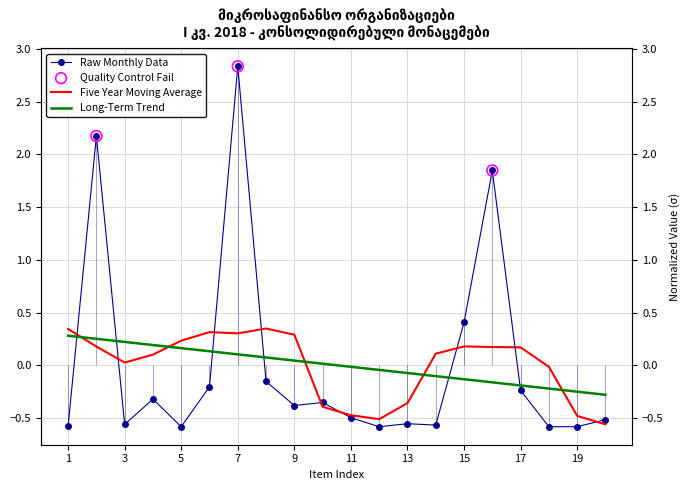

What is the change in value from 8 to 17?

-0.1